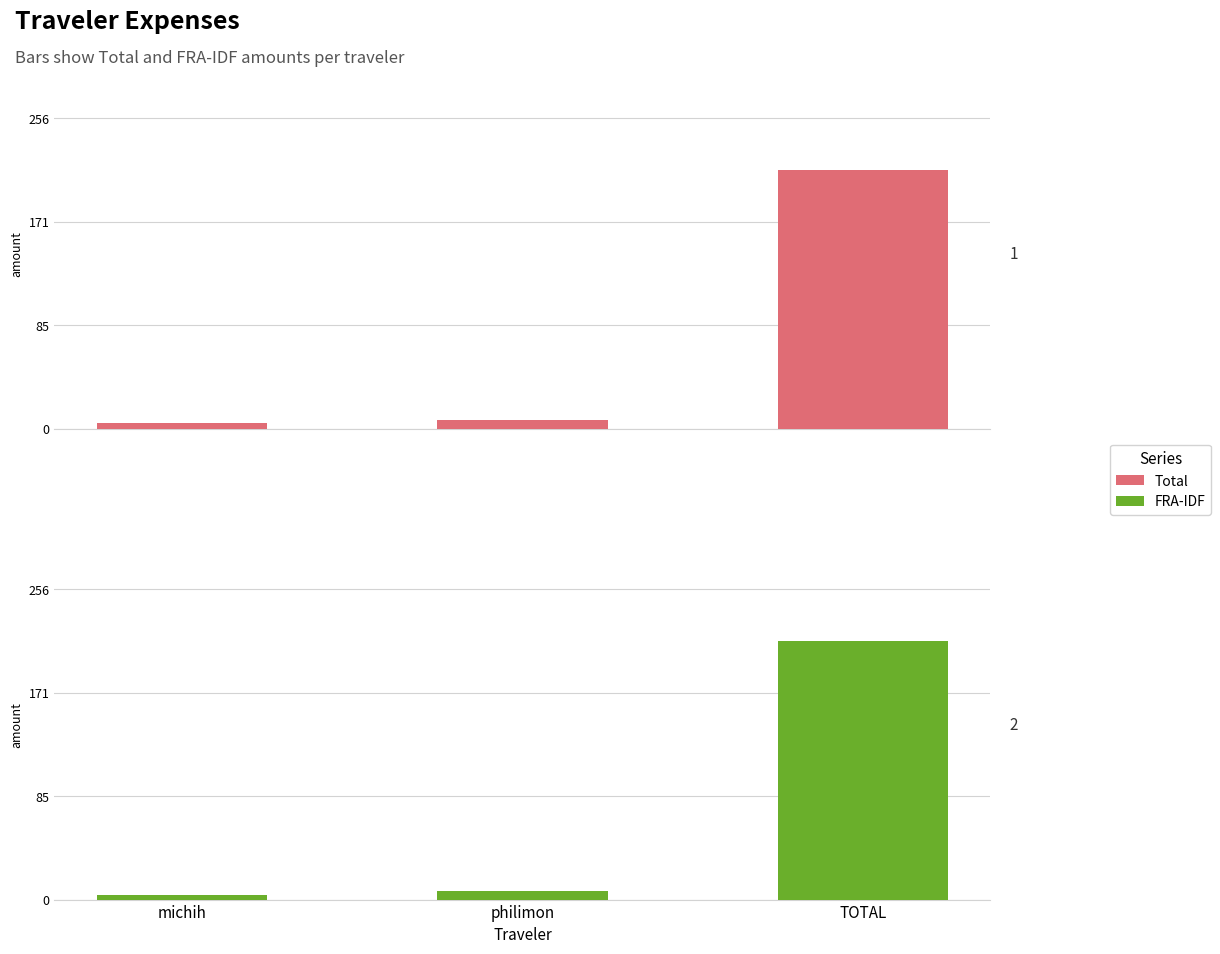

At which category does the chart reach its peak across all series?

TOTAL